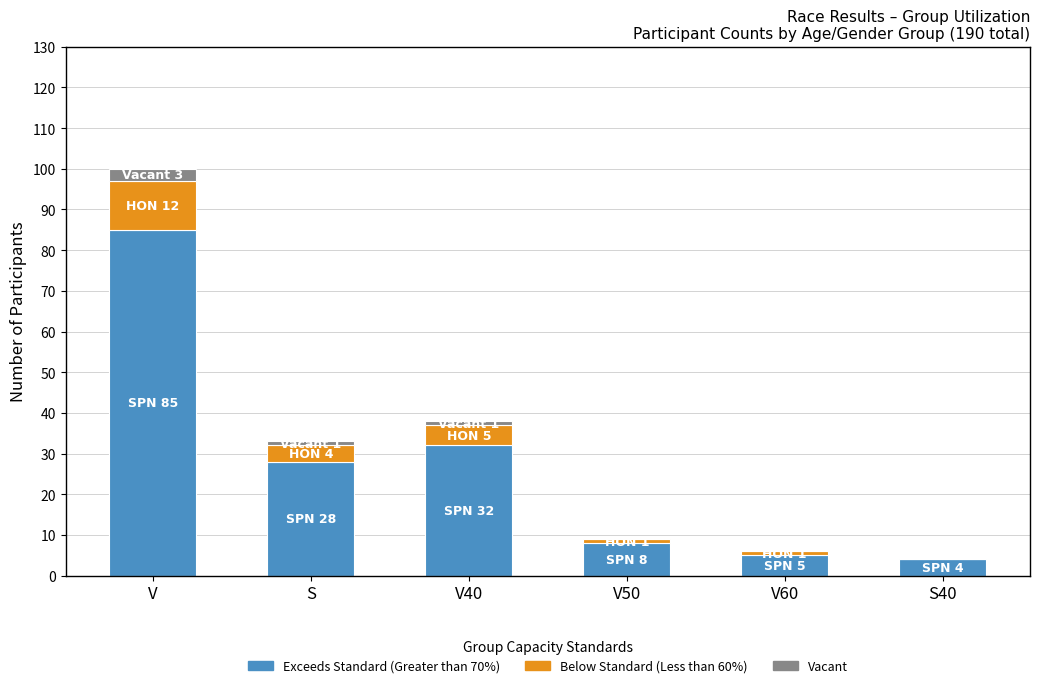

At which category is the sum across all series the highest?

V